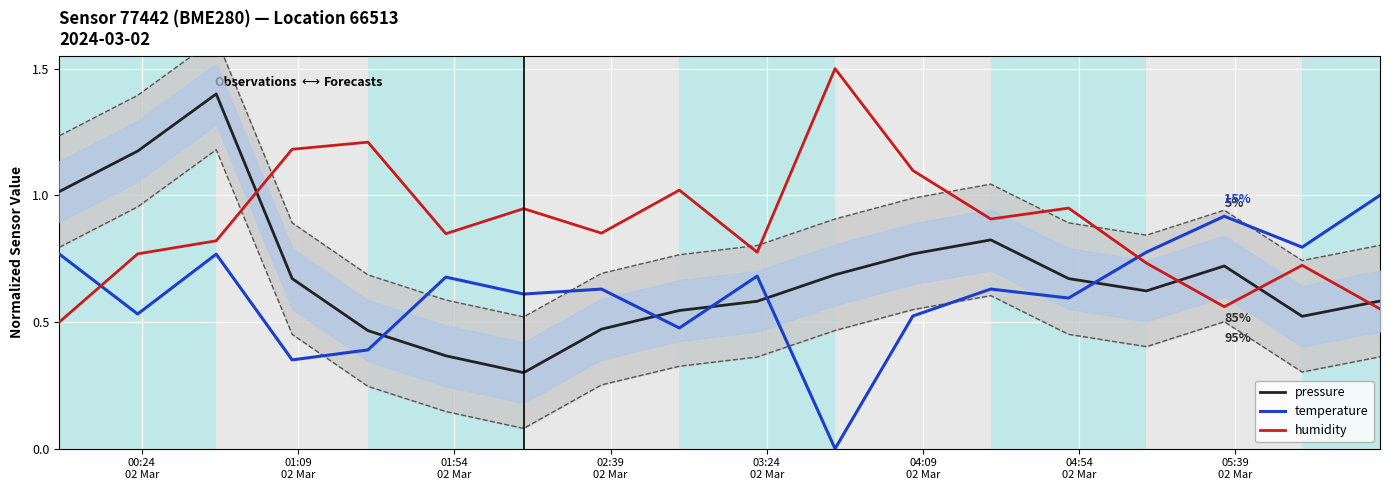

Reading left to right, transcribe all the data shown in this chart.

pressure: 1.0	1.2	1.4	0.7	0.5	0.4	0.3	0.5	0.5	0.6	0.7	0.8	0.8	0.7	0.6	0.7	0.5	0.6
temperature: 0.8	0.5	0.8	0.4	0.4	0.7	0.6	0.6	0.5	0.7	0.0	0.5	0.6	0.6	0.8	0.9	0.8	1.0
humidity: 0.5	0.8	0.8	1.2	1.2	0.8	0.9	0.9	1.0	0.8	1.5	1.1	0.9	0.9	0.7	0.6	0.7	0.6